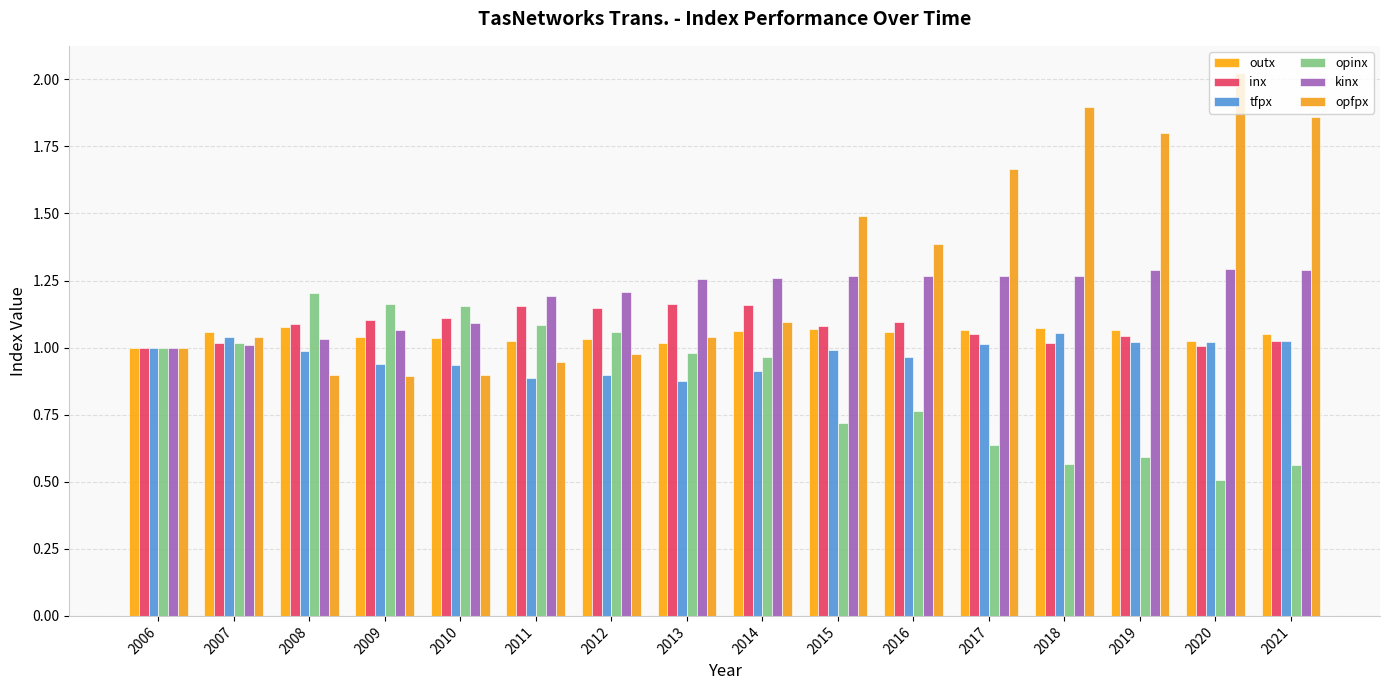

What are all the series names shown in the legend?

outx, inx, tfpx, opinx, kinx, opfpx